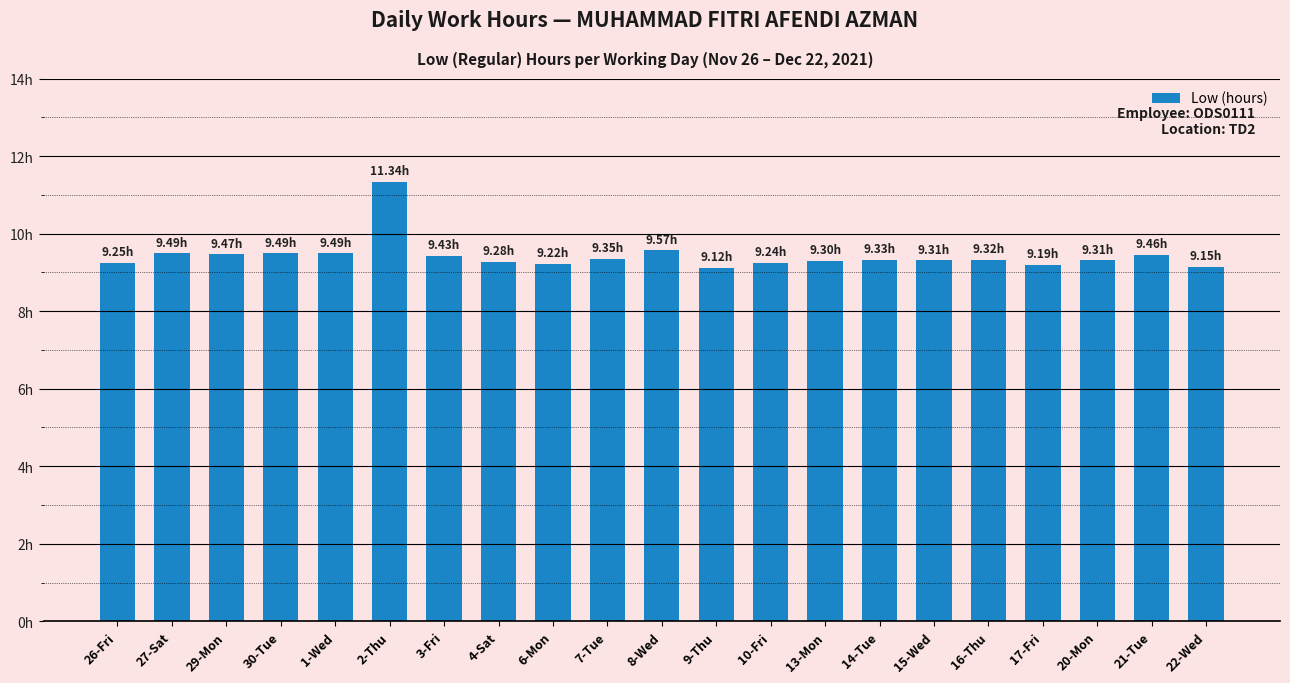

Are the bars horizontal?

No